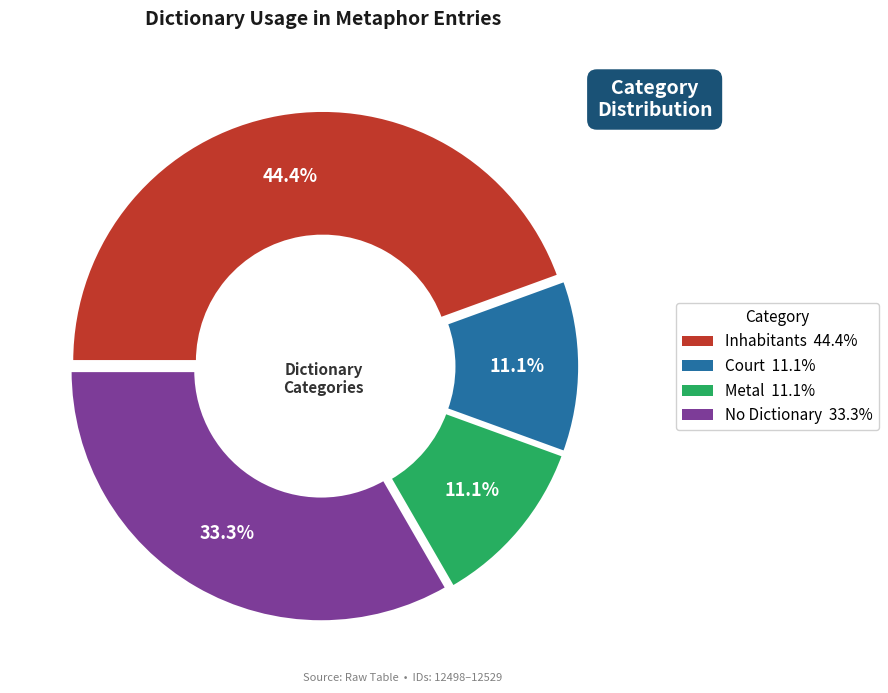

Is there a majority slice in this chart?

No